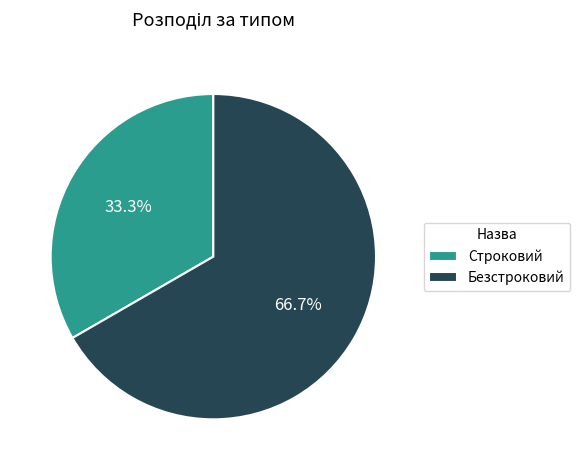

True or false: Безстроковий accounts for 82% of the total.

False